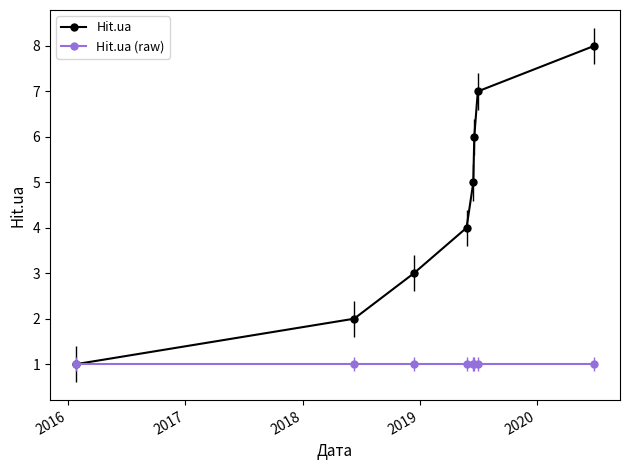

Which series has the largest total across all categories?

Hit.ua